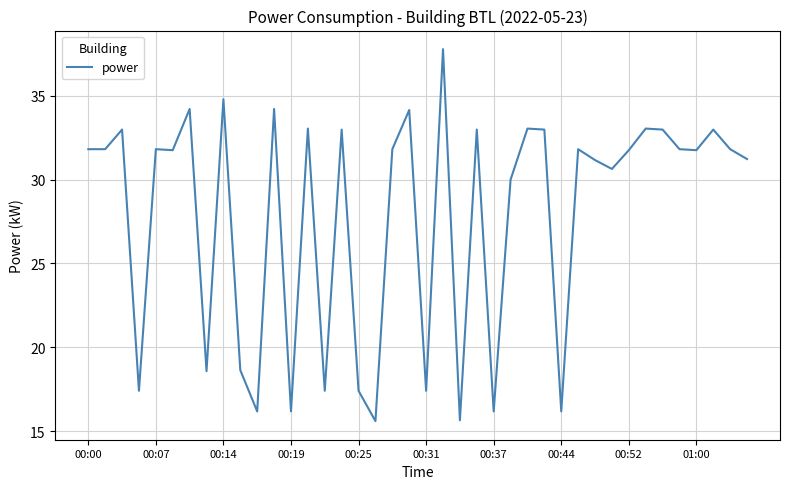

Does the chart have visible grid lines?

Yes